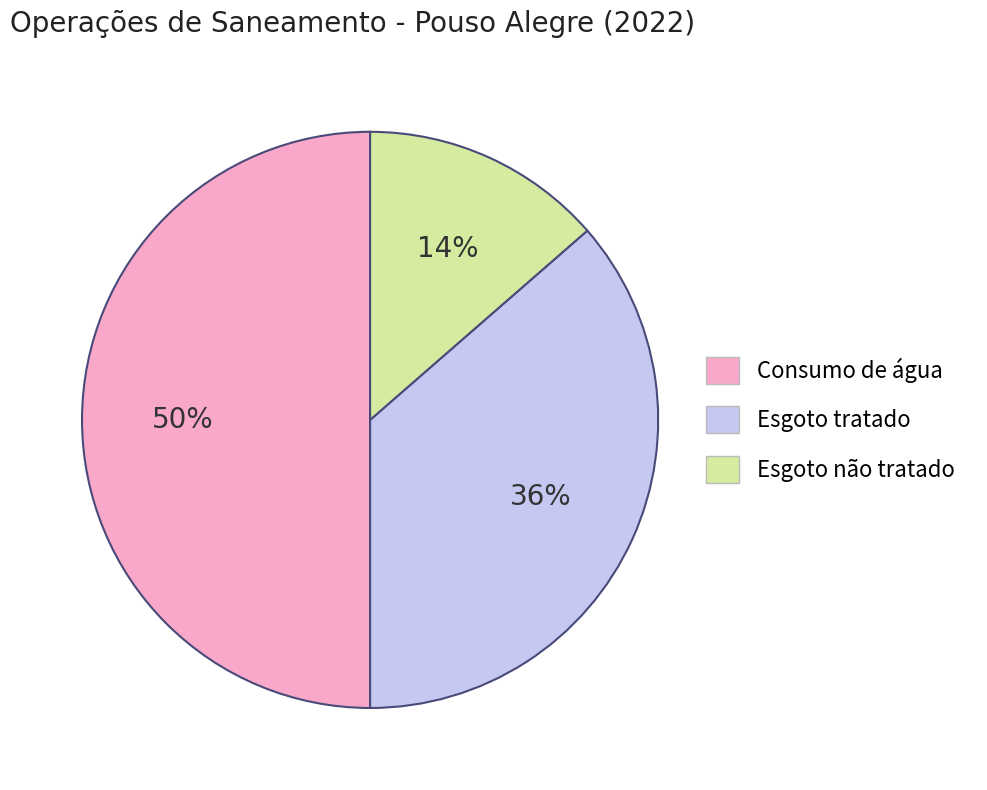

What percentage is the Consumo de água slice, to the nearest percent?

50%